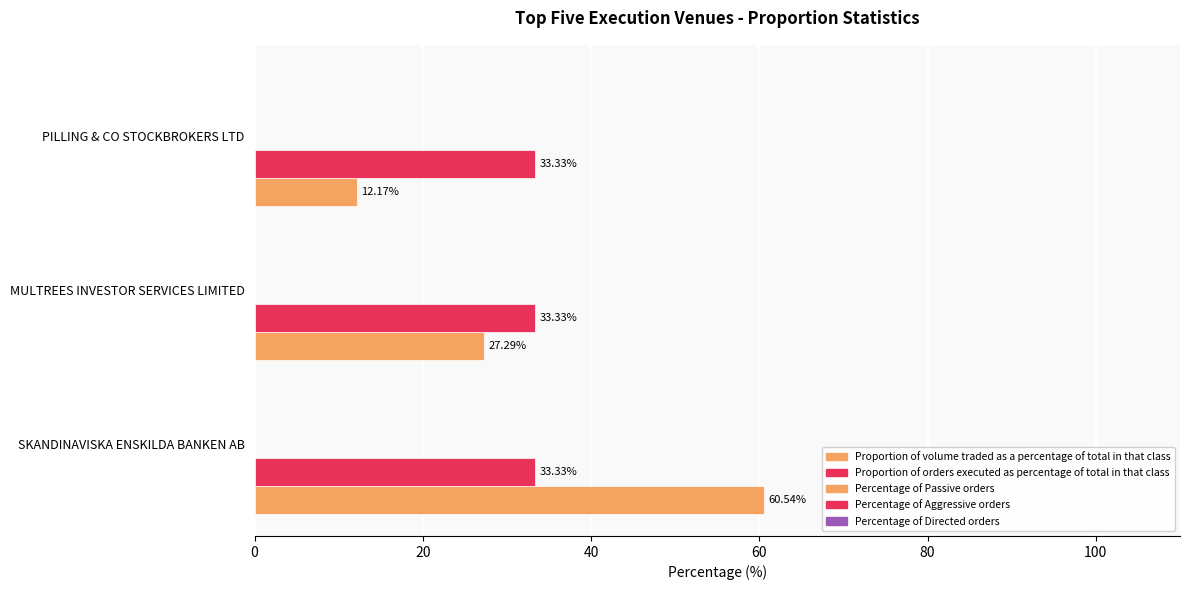

How many series are shown in this chart?

2